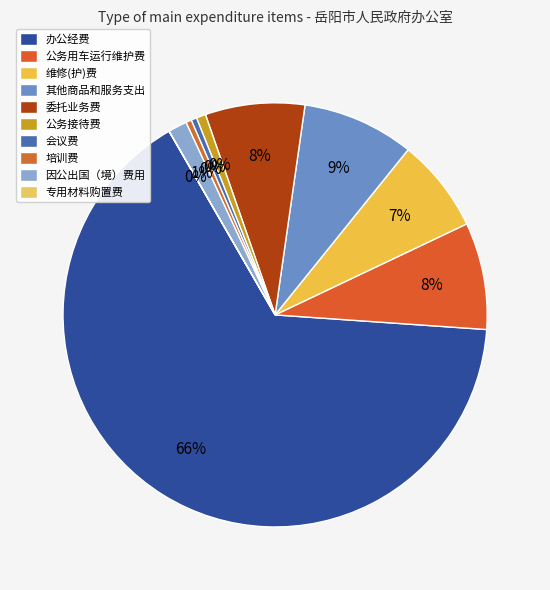

To the nearest percent, what percentage of the pie is 委托业务费?

8%